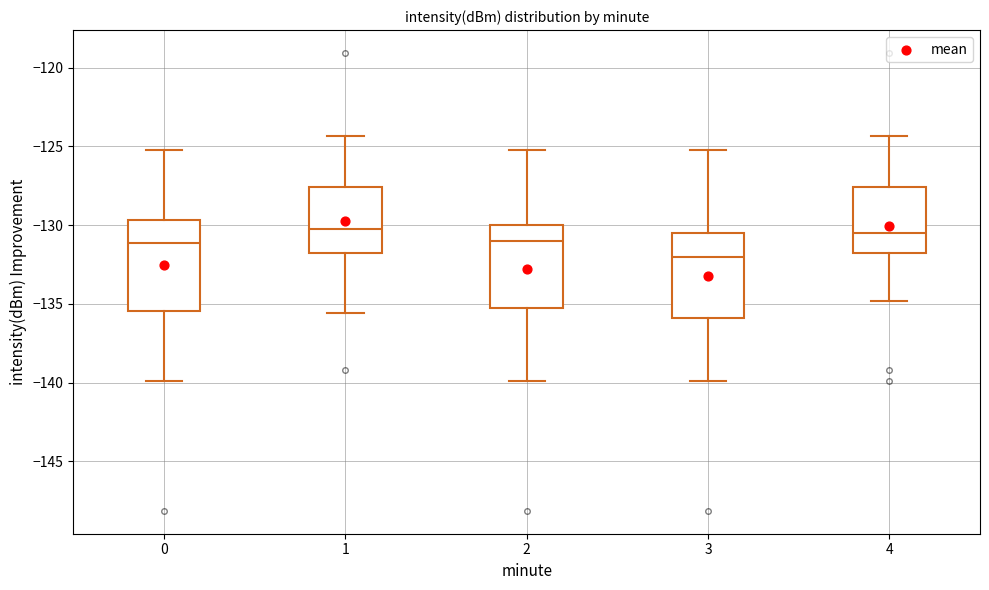

Reading left to right, transcribe this box plot: for each box, give where its median line is, the range the box spans, and where its two whiskers end, as read against the y-axis. The values are not printed on the chart, so give them approximately, as read against the axis.

0: median -131.0, box -135.5 to -129.5, whiskers -140.0 to -125.0
1: median -130.5, box -132.0 to -127.5, whiskers -135.5 to -124.5
2: median -131.0, box -135.5 to -130.0, whiskers -140.0 to -125.0
3: median -132.0, box -136.0 to -130.5, whiskers -140.0 to -125.0
4: median -130.5, box -132.0 to -127.5, whiskers -135.0 to -124.5